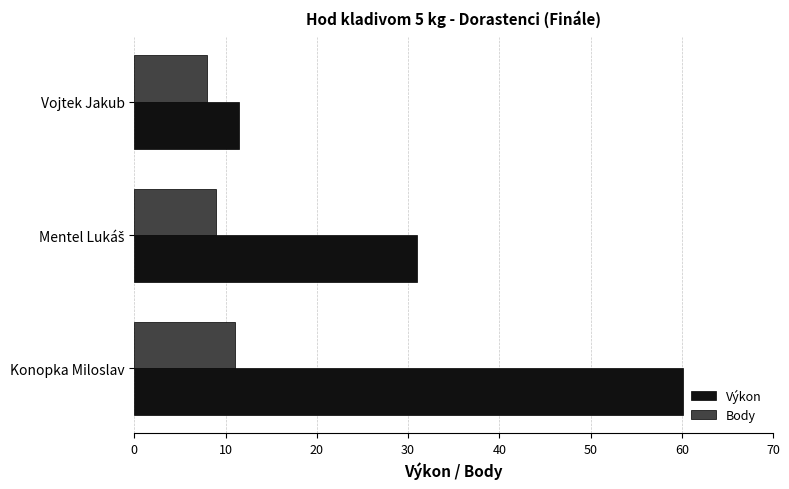

Is it true that Výkon equals 33.7 at Konopka Miloslav?

False